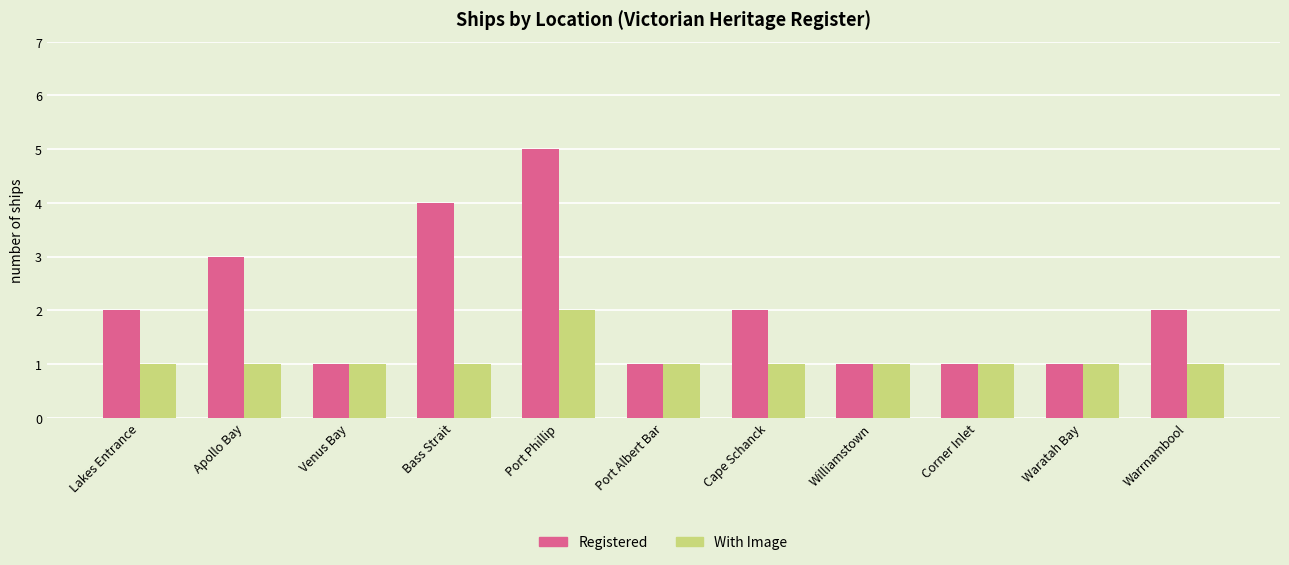

Rank the series by their average value, from highest to lowest.

Registered, With Image